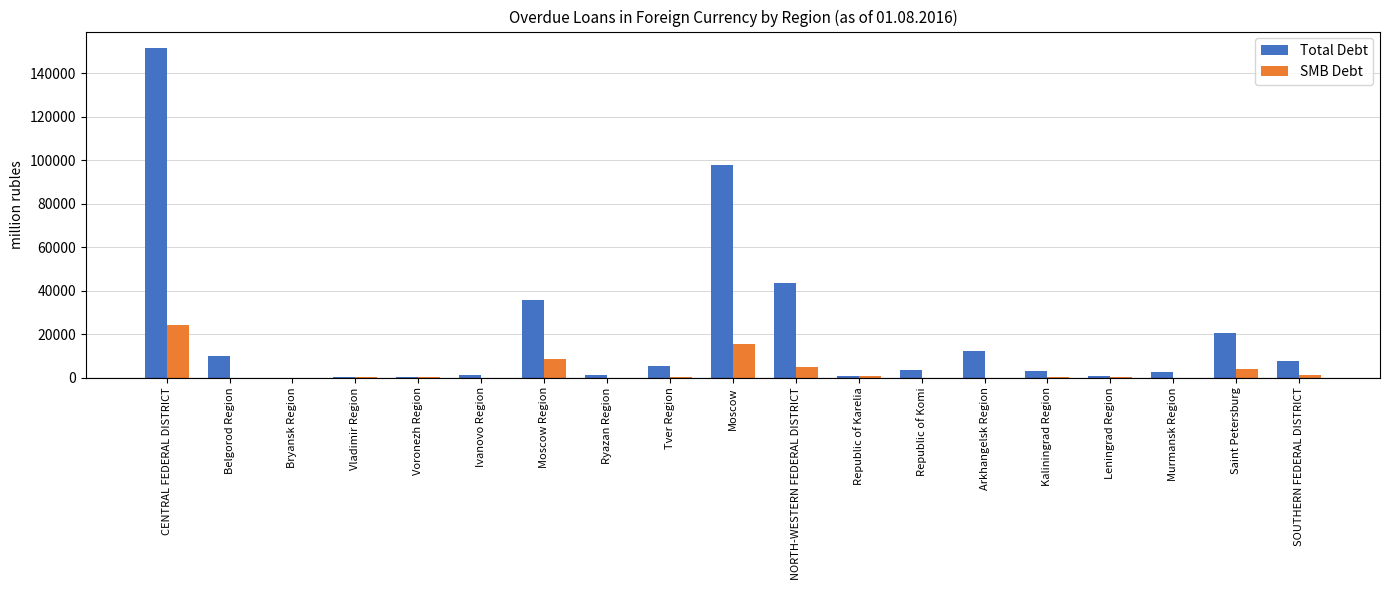

At which label is Total Debt closest to 75808?

Moscow